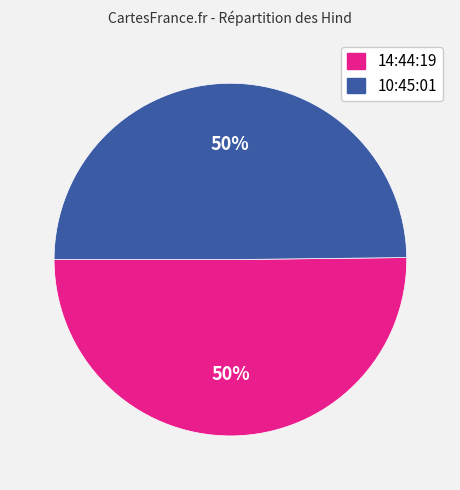

True or false: 14:44:19 accounts for 43% of the total.

False